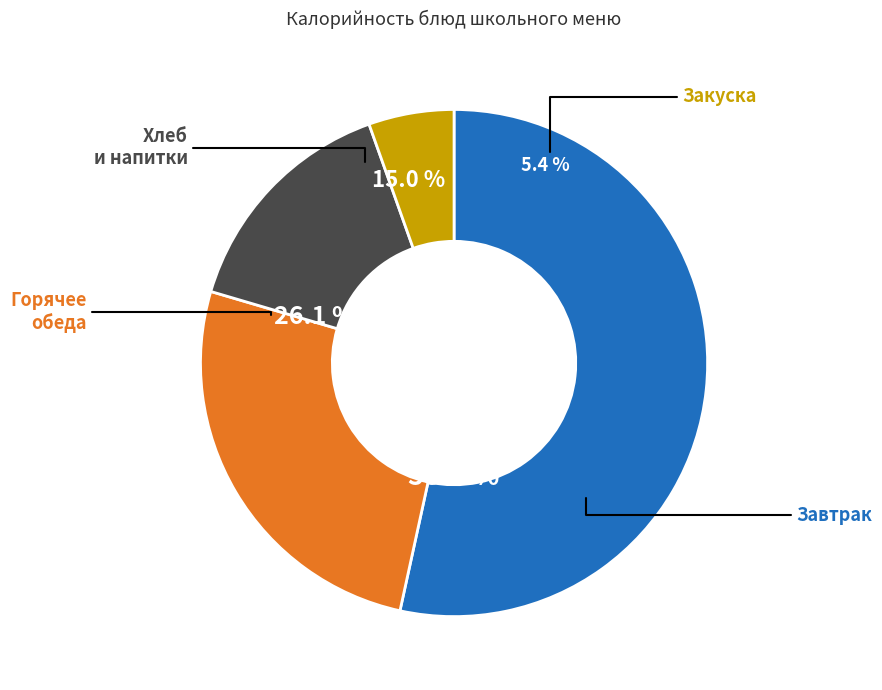

The Компот из ягод з/м slice represents 18% of the pie. True or false?

False